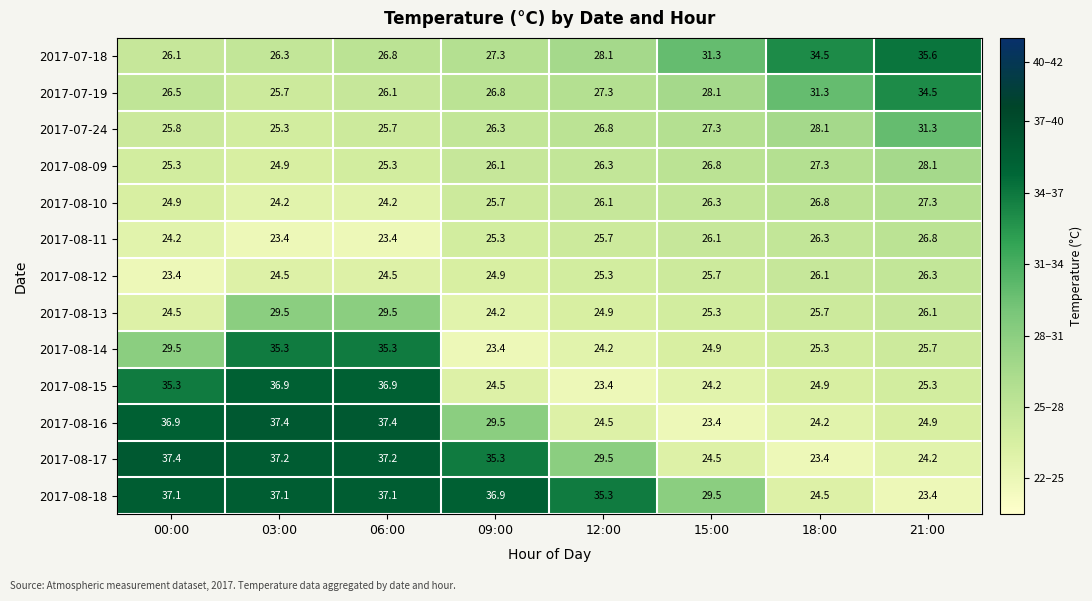

Which category has the lowest value in the 2017-08-13 series?

09:00